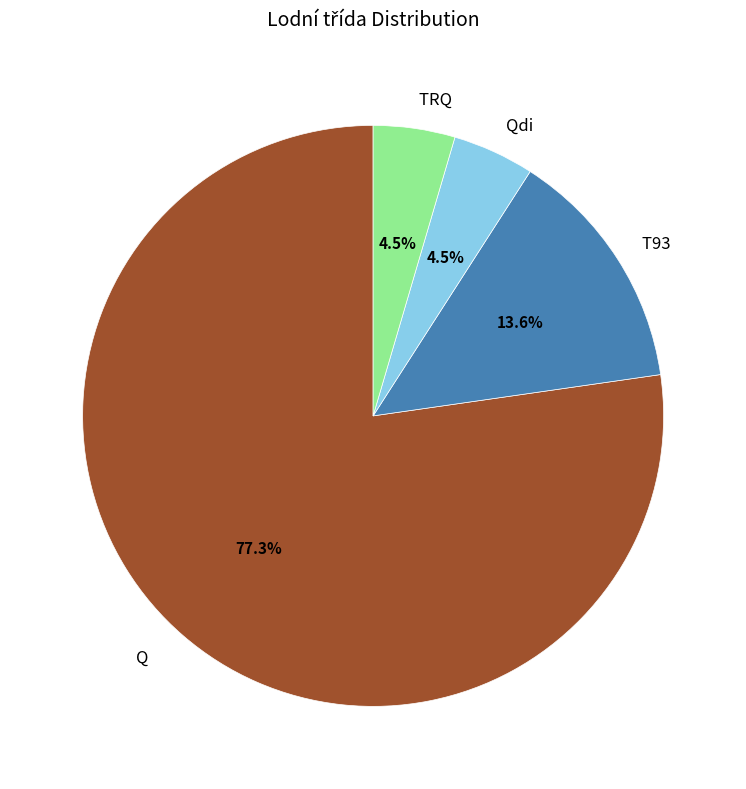

What is the majority slice?

Q